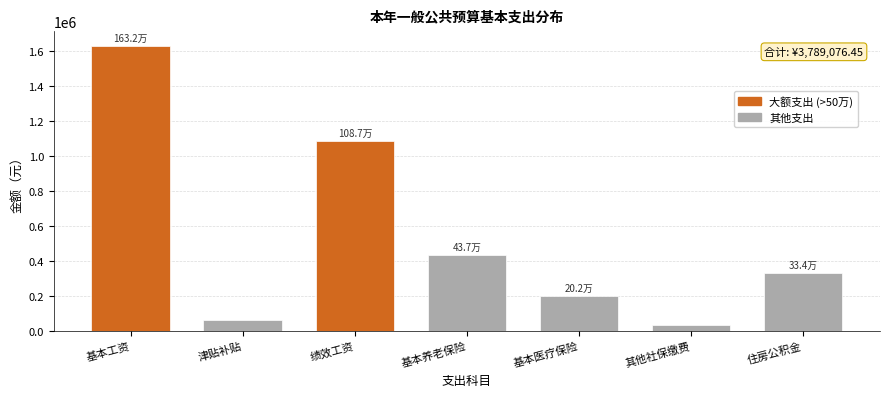

Reading left to right, extract all data points from this chart.

基本工资=1631604.0	津贴补贴=63348.0	绩效工资=1086607.0	基本养老保险=436593.8	基本医疗保险=201924.6	其他社保缴费=35212.0	住房公积金=333787.1